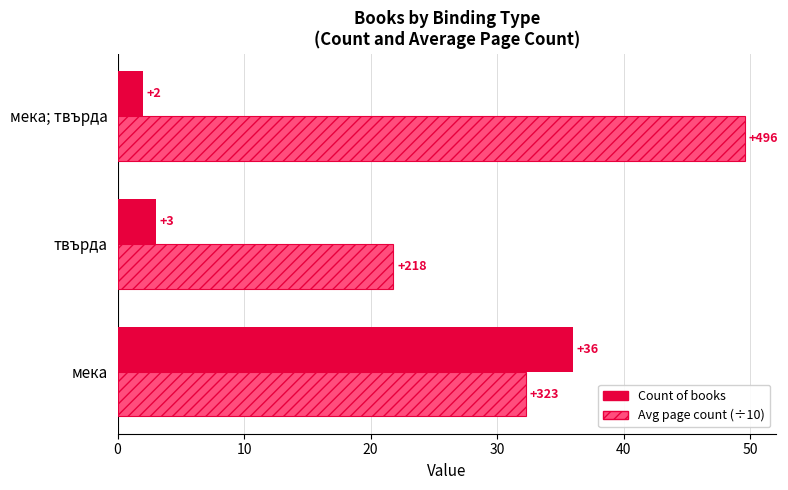

Where is Count of books nearest to the value 19?

твърда